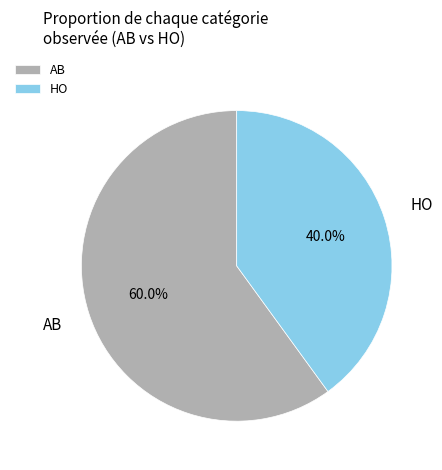

To the nearest percent, what percentage of the pie is AB?

60%